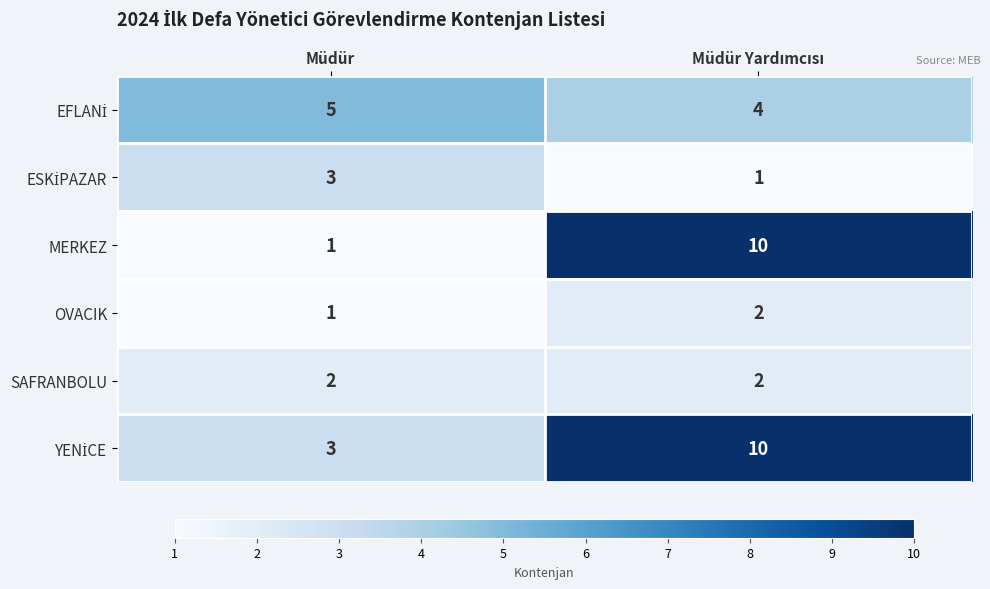

What is the total value across all series at Müdür?

15